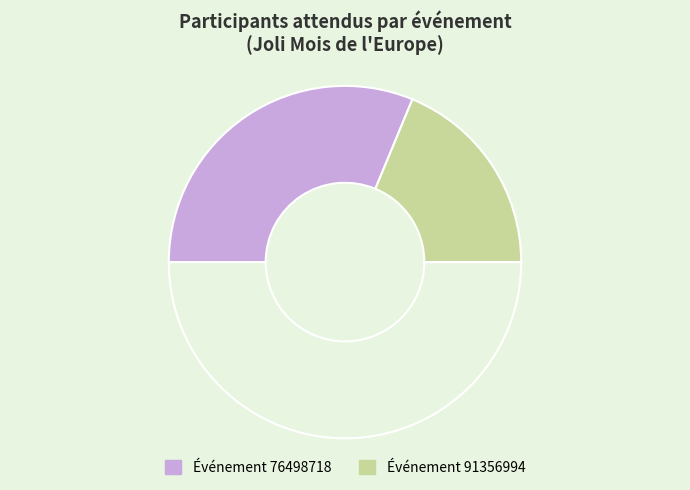

How many segments does this pie chart have?

3